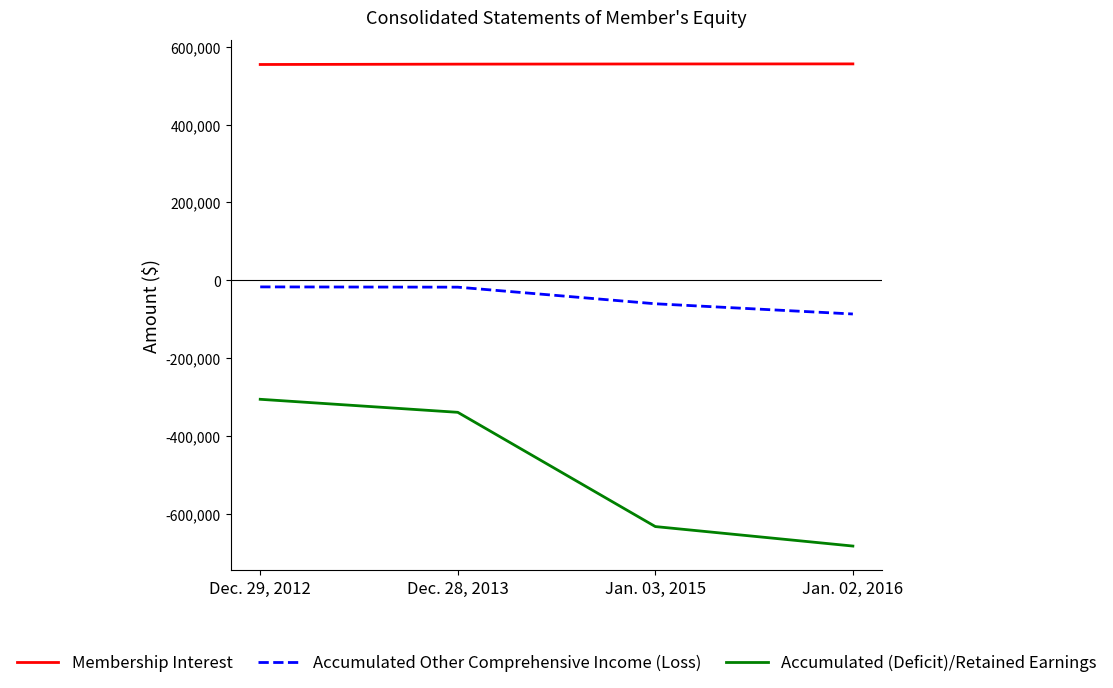

Where is Accumulated Other Comprehensive Income (Loss) nearest to the value -52077?

Jan. 03, 2015